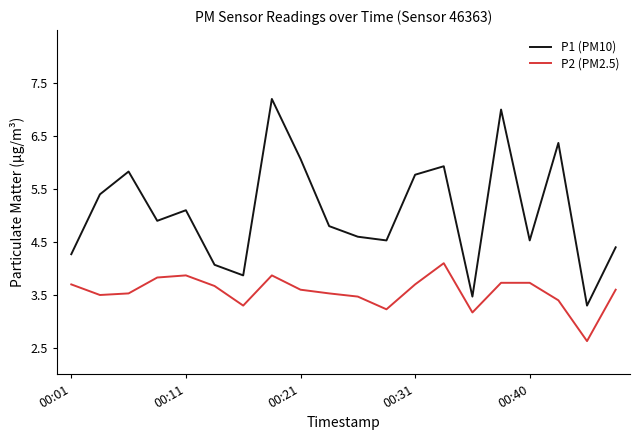

What is the difference between the maximum and second lowest values in the P2 (PM2.5) series?

0.9